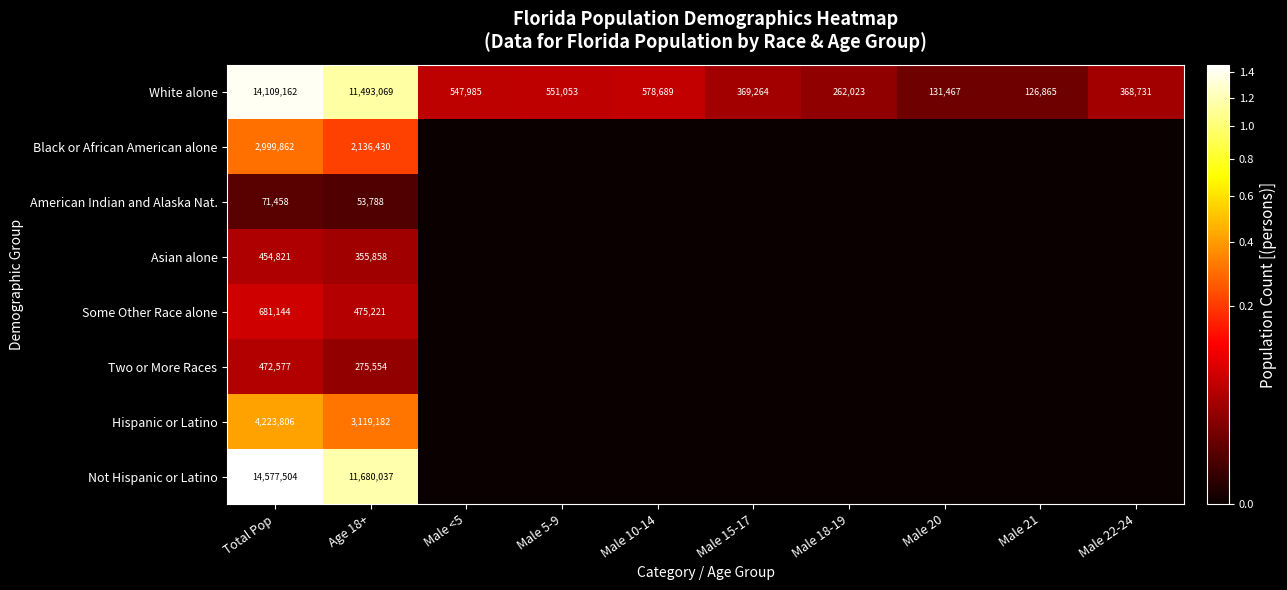

At which label does White alone first exceed 547985?

Total Pop